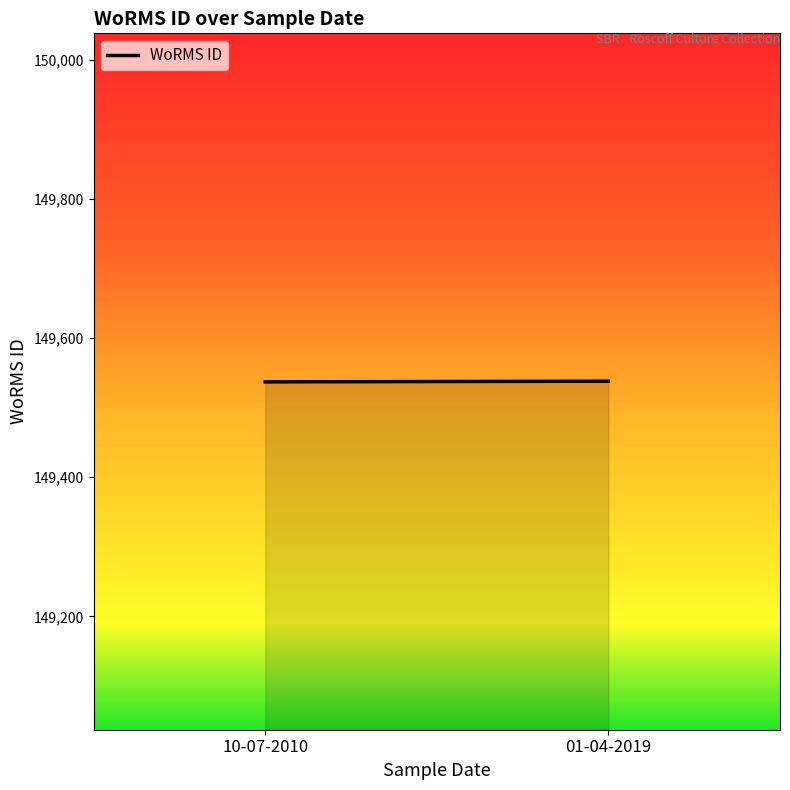

What is the label of the 2nd point from the left?

01-04-2019